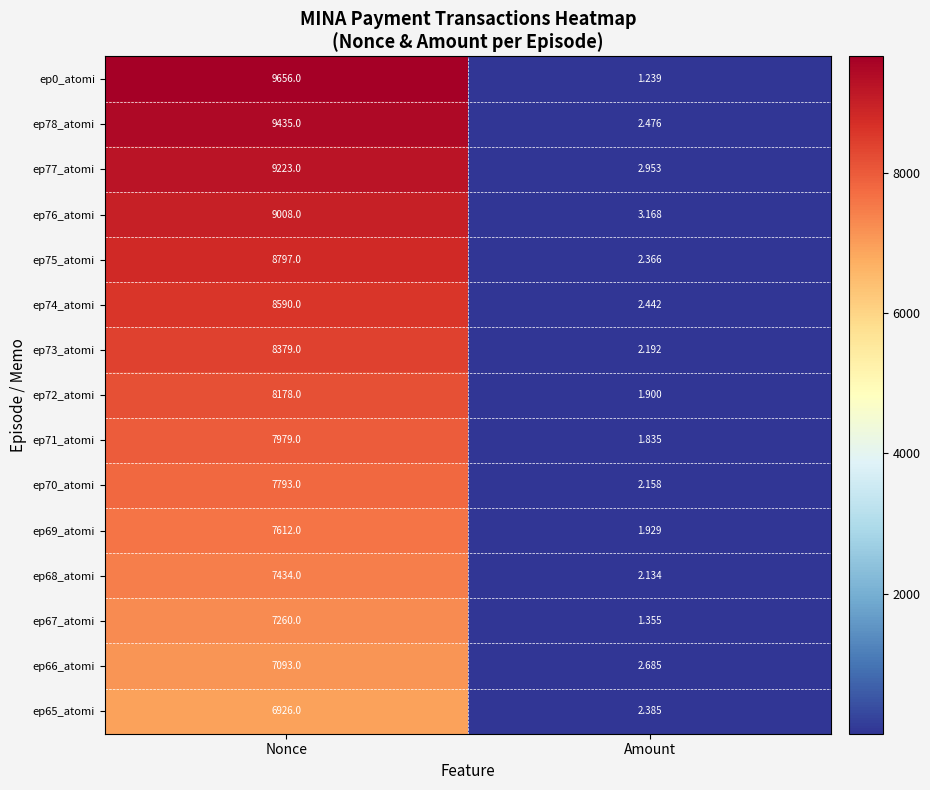

What is the spread (max minus min) of values at Amount?

1.9